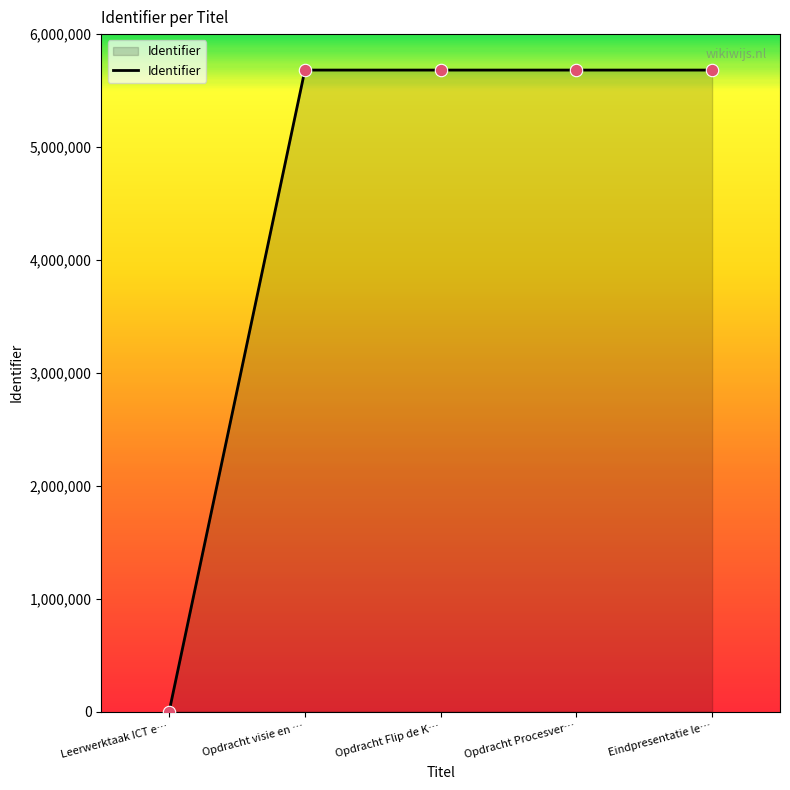

Which has a higher value, Opdracht Flip de K… or Leerwerktaak ICT e…?

Opdracht Flip de K…